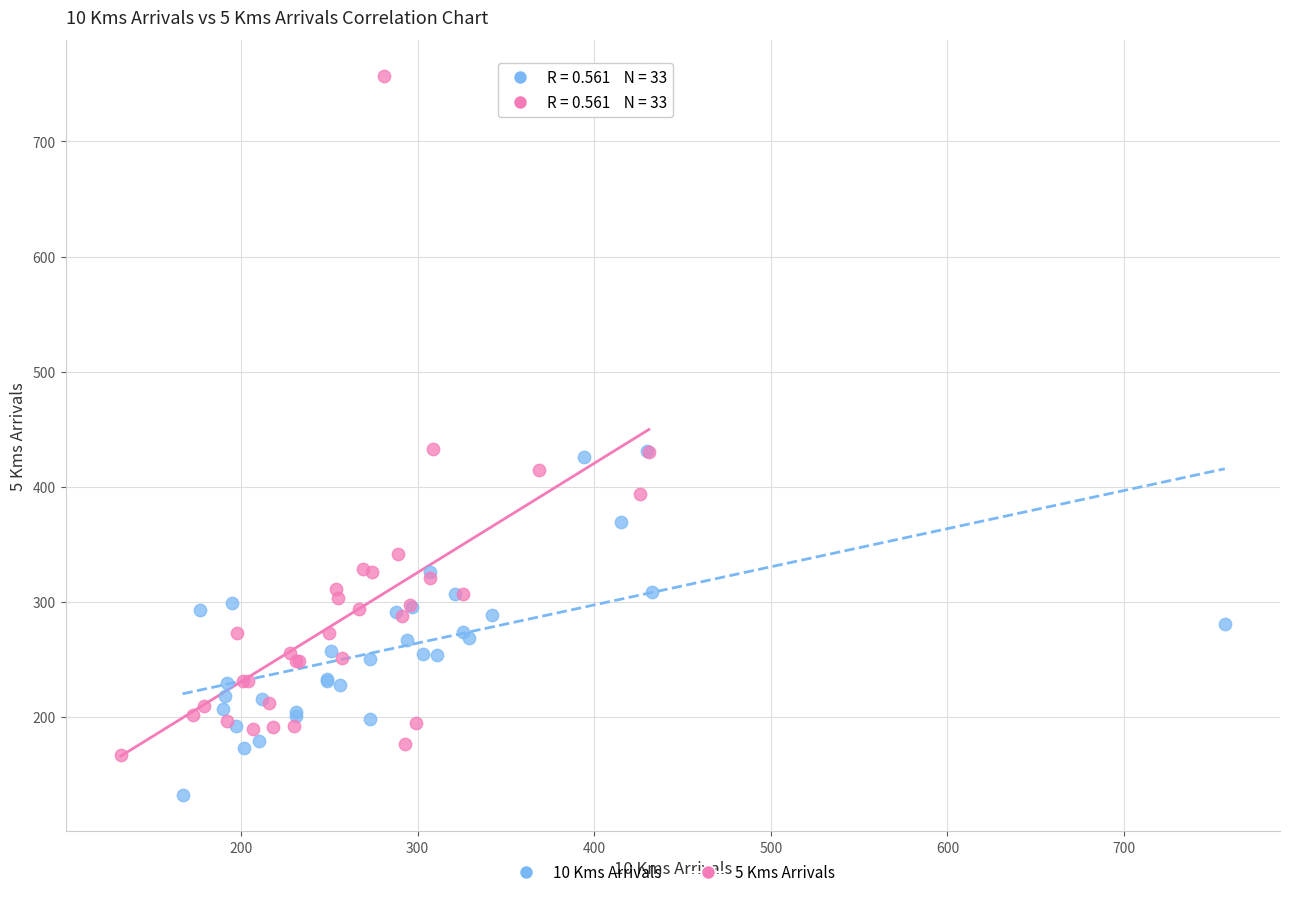

Which series has the widest spread of Y values?

5 Kms Arrivals